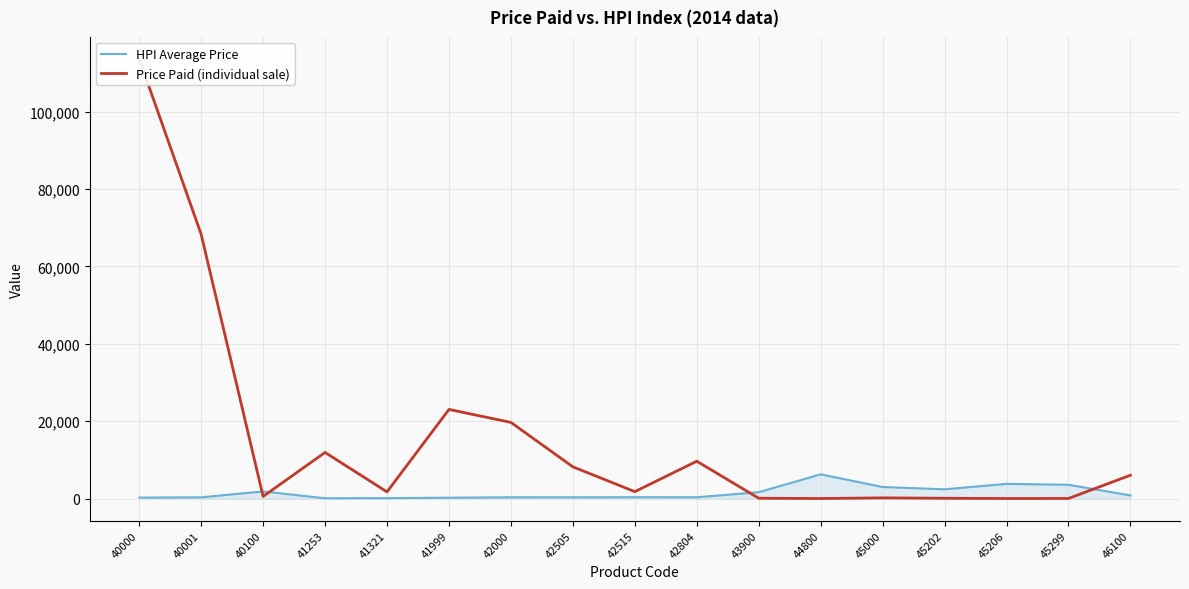

How many lines are shown in the chart?

2